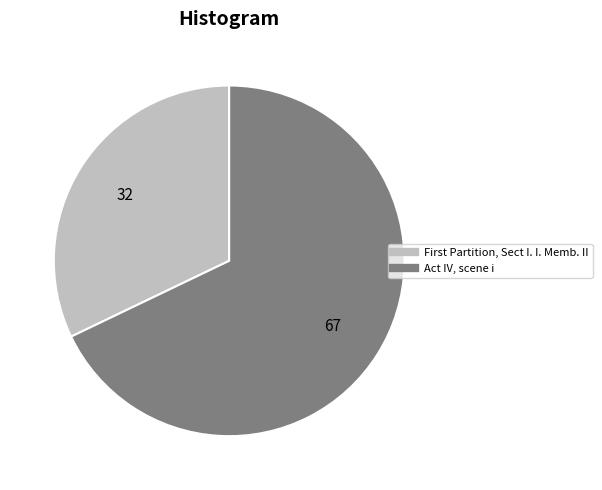

How many slices are in this pie chart?

2